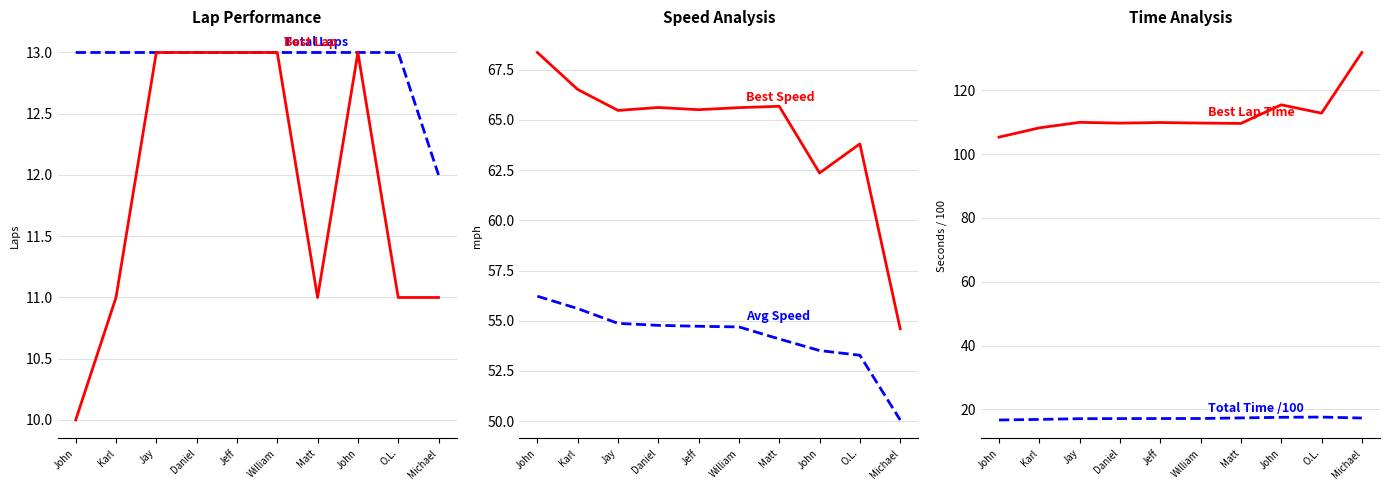

What is the highest value of the Best Lap Time series?

131.9